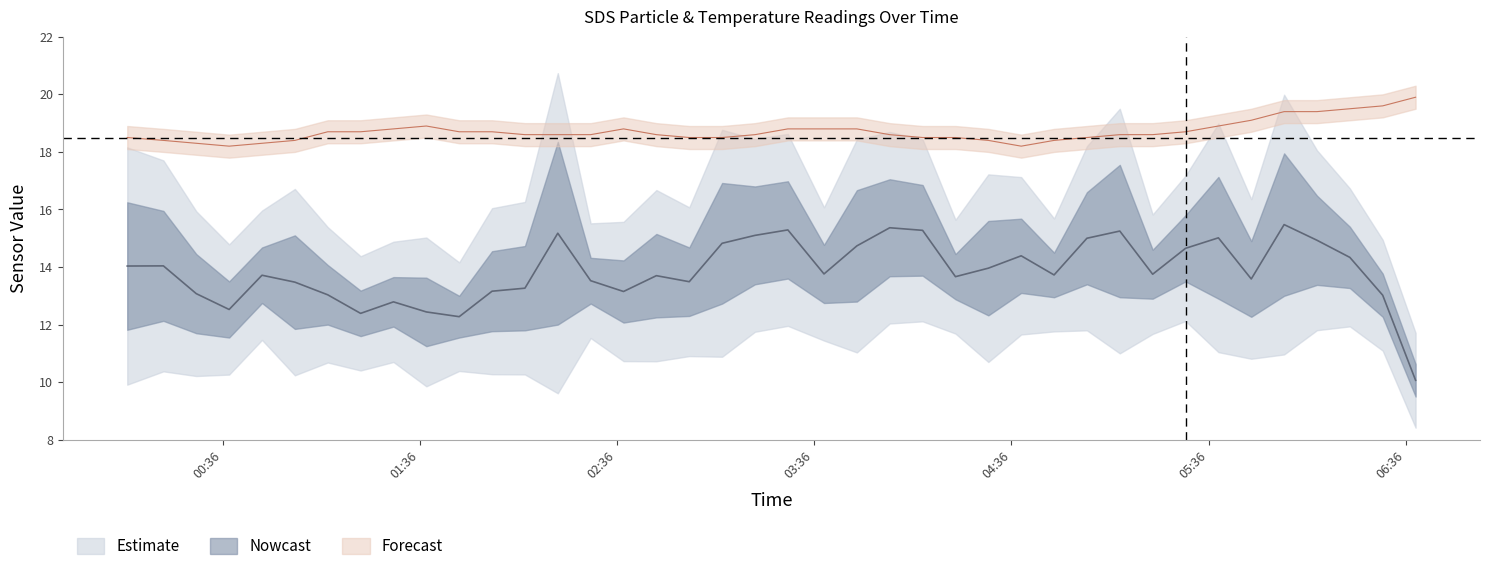

How many data points does each series have?

40